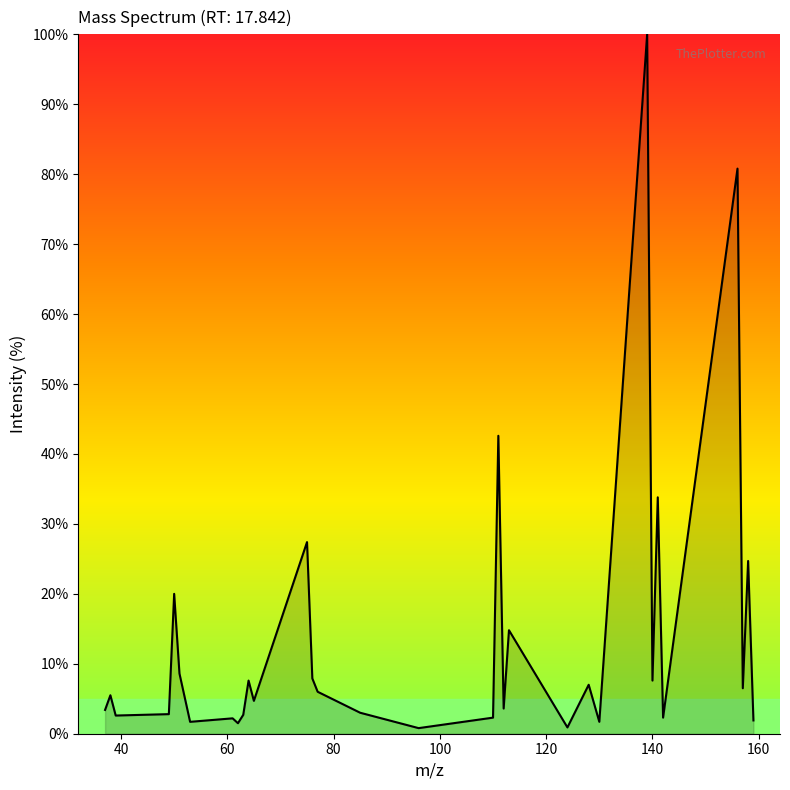

What is the difference between the maximum and minimum values?

99.2